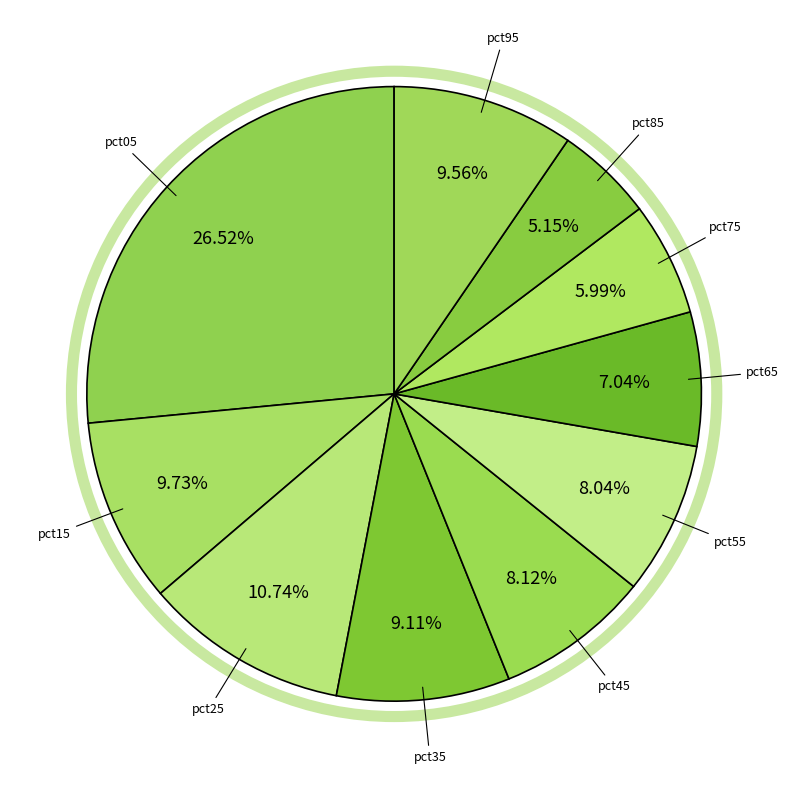

Does any single category account for the majority?

No